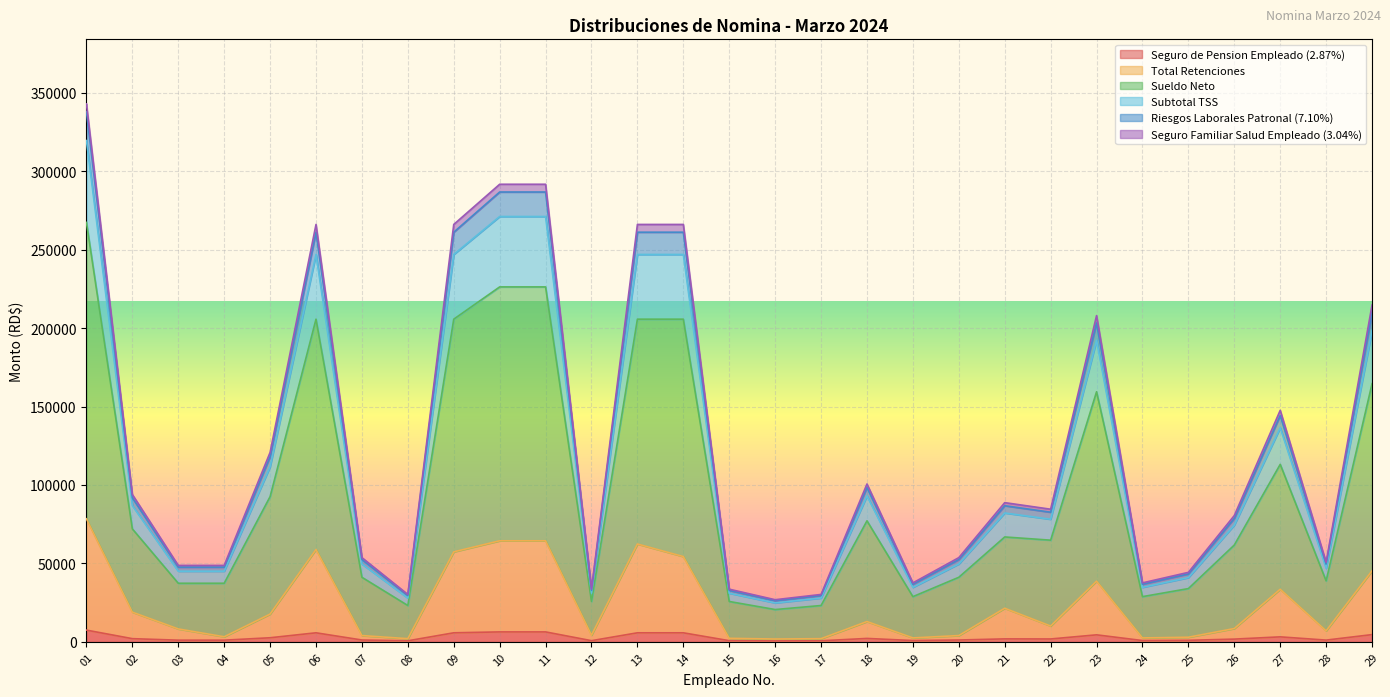

In Riesgos Laborales Patronal (7.10%), how many points are higher than both neighbors (excluding endpoints)?

5